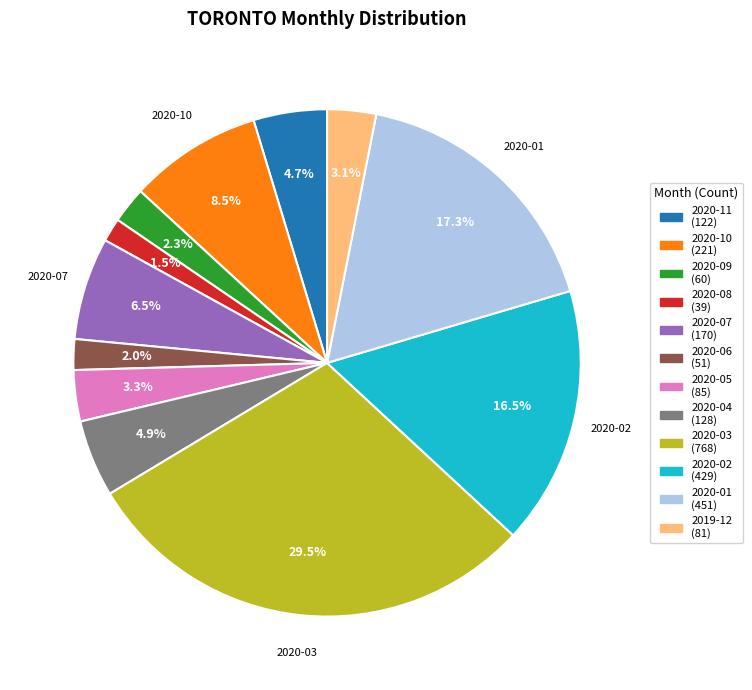

To the nearest percent, what percentage of the pie is 2019-12?

3%